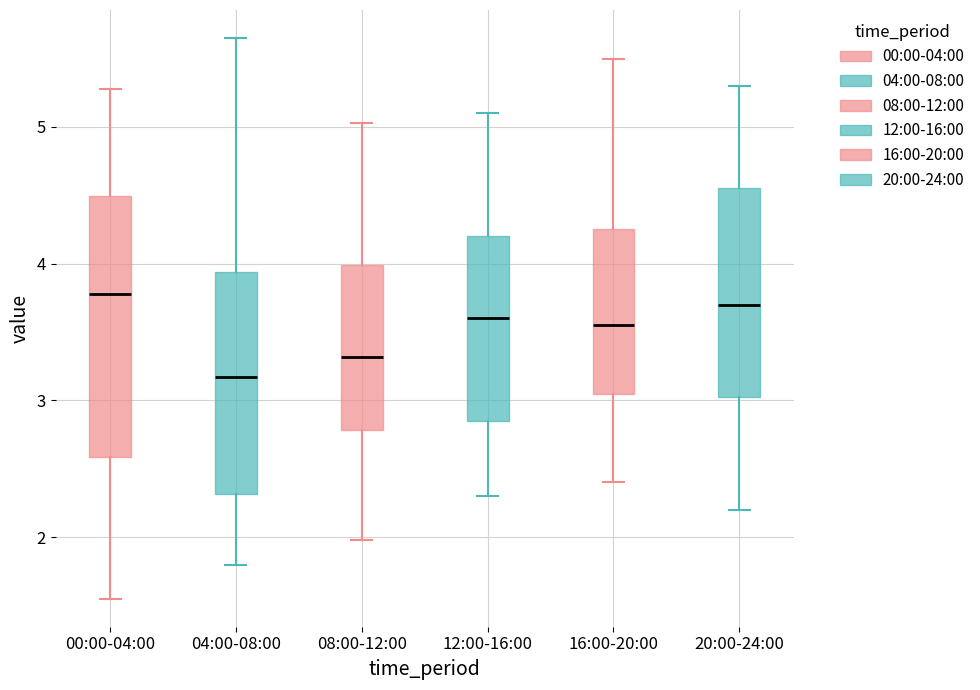

Where is the lower edge of the box for 16:00-20:00 on the y-axis? The values are not printed on the chart, so give them approximately, as read against the axis.

3.1